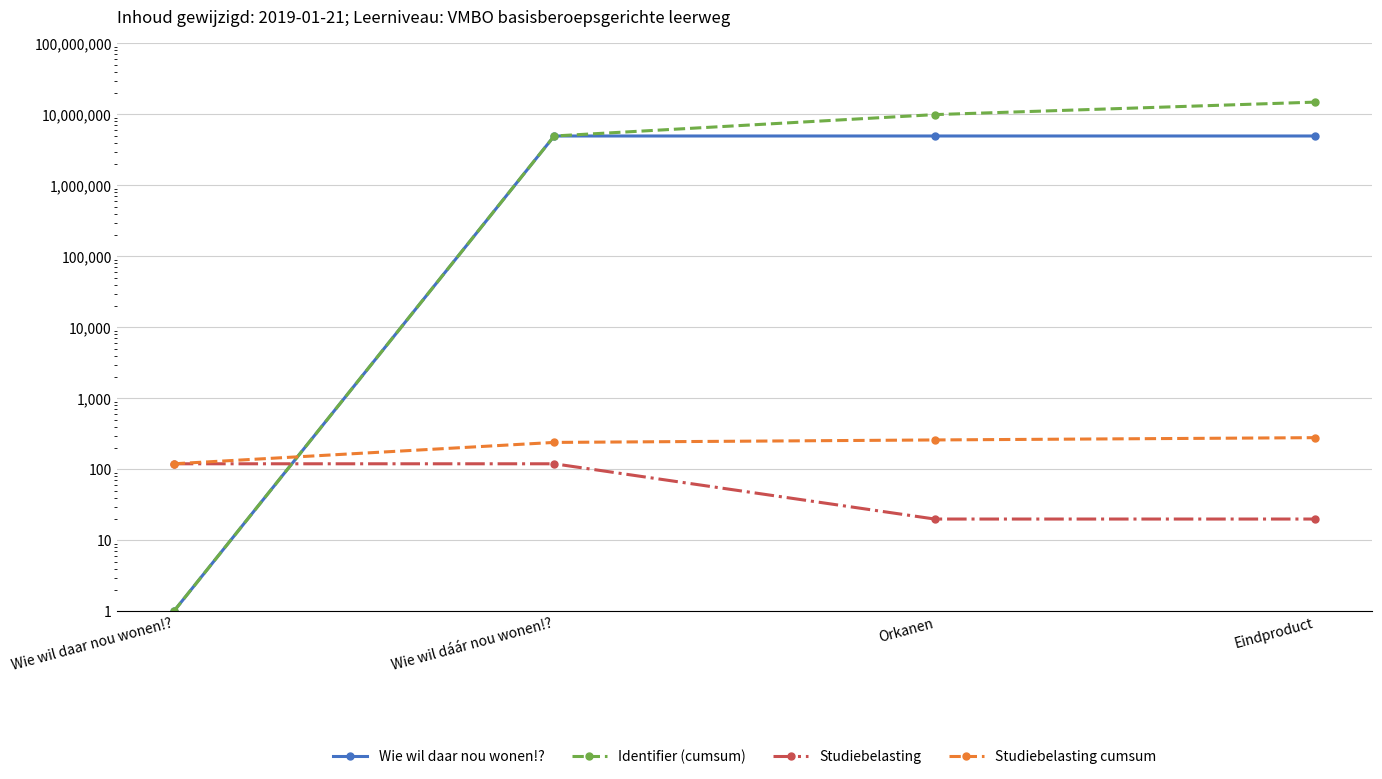

What is the label of the 3rd point from the left?

Orkanen